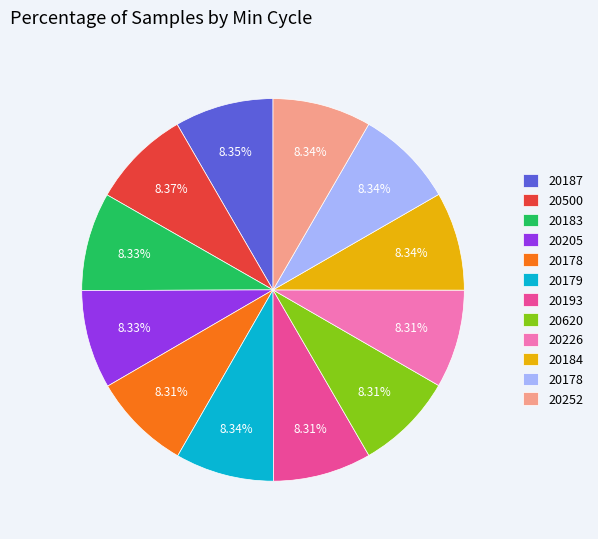

Is there a majority slice in this chart?

No